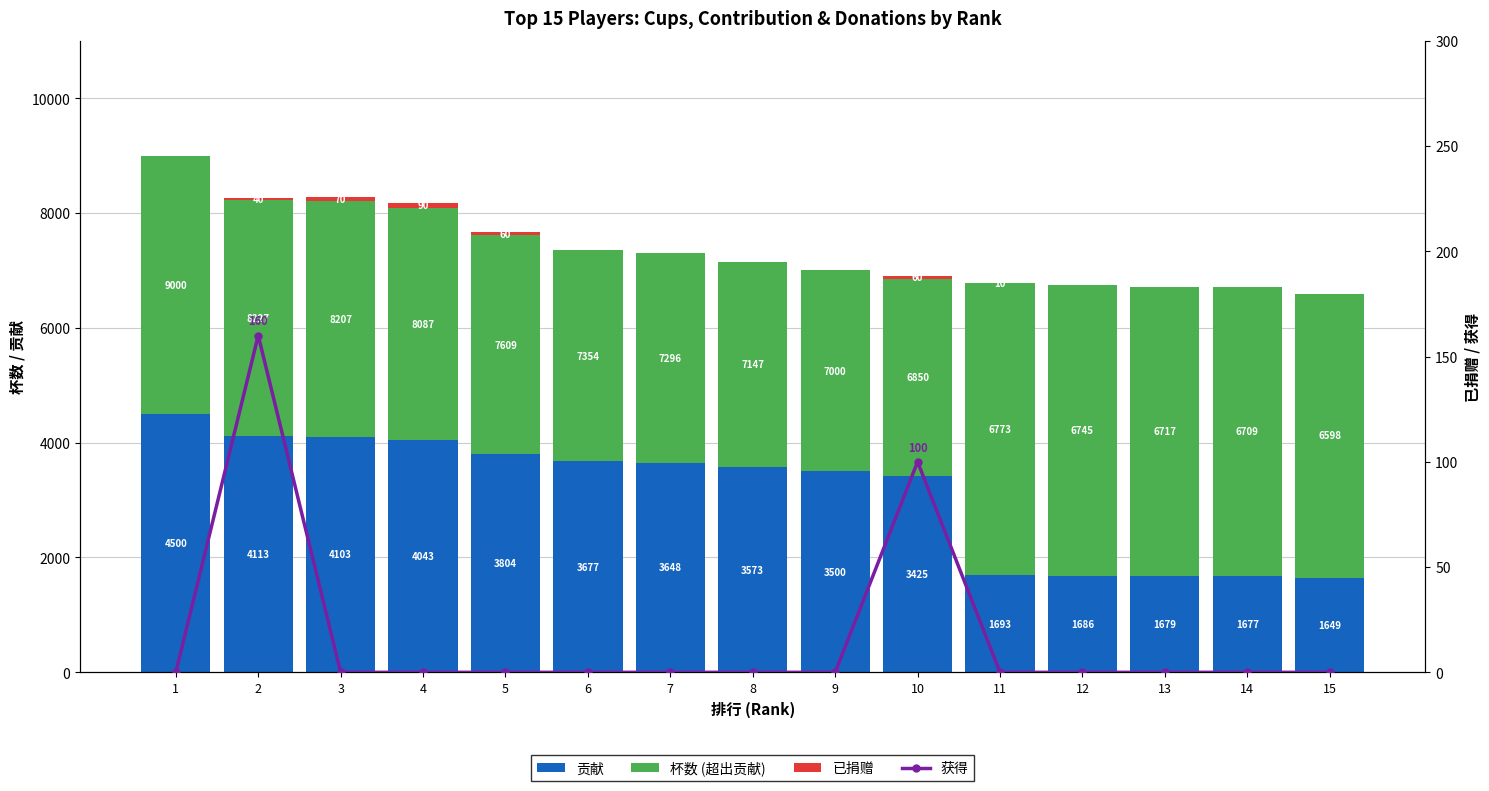

Which label corresponds to the smallest value in the chart?

1